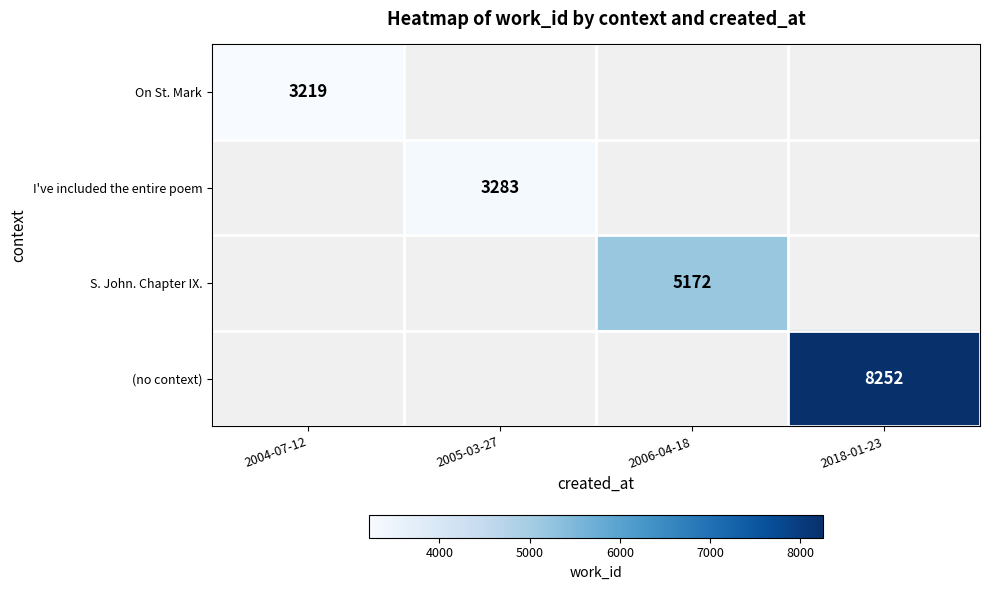

The On St. Mark series shows 5366 at 2004-07-12. True or false?

False